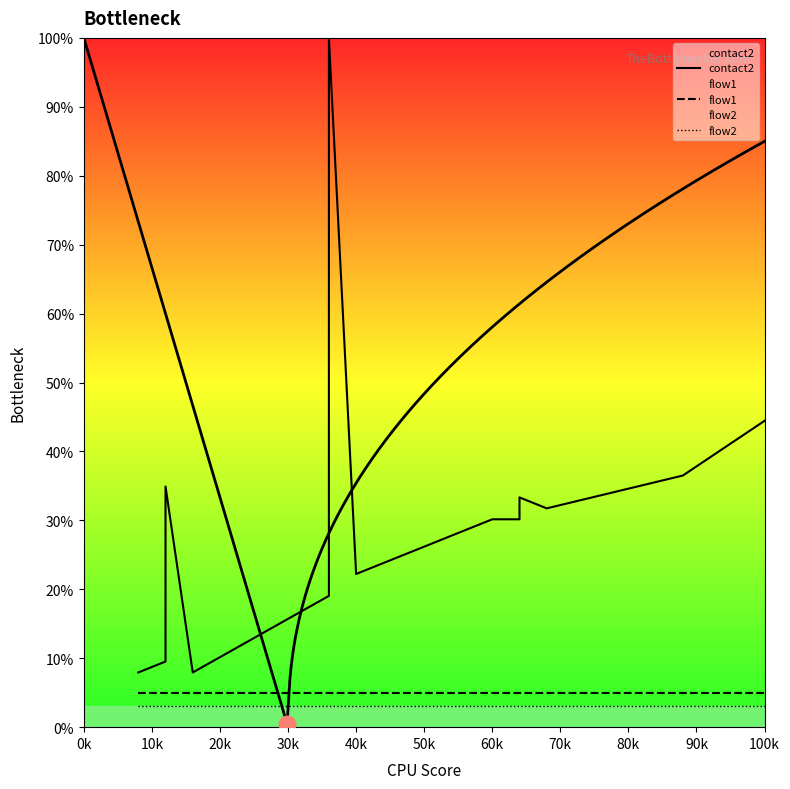

What are all the series names shown in the legend?

contact2, flow1, flow2